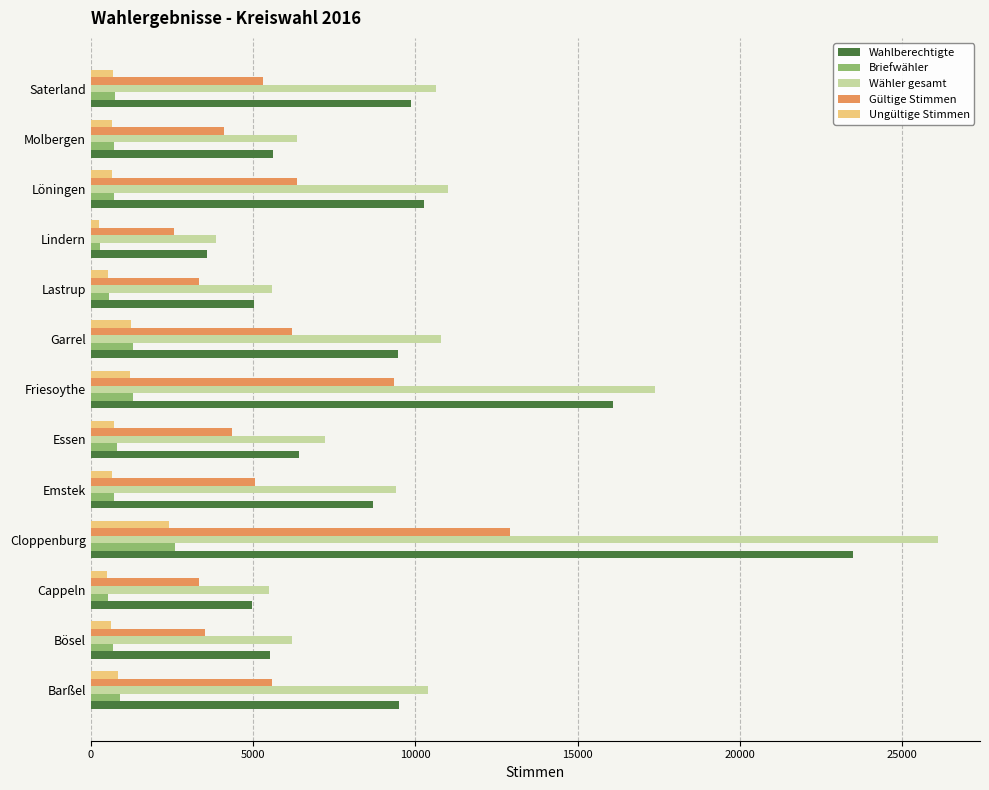

What is the sum of the Briefwähler values at Friesoythe and Molbergen?

2042